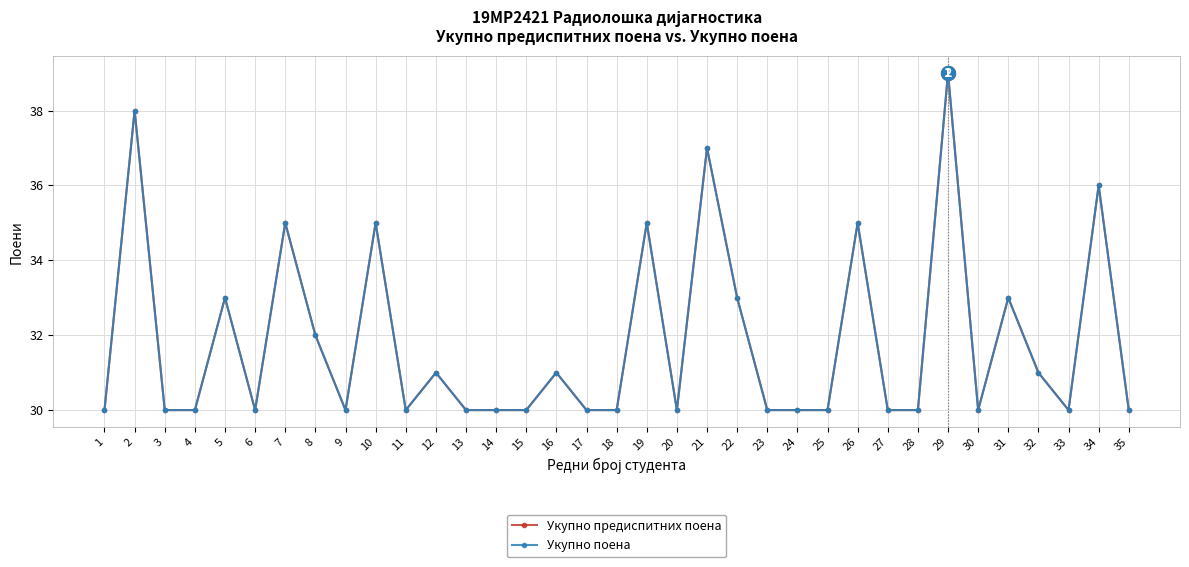

Which series has the largest total across all categories?

Укупно предиспитних поена